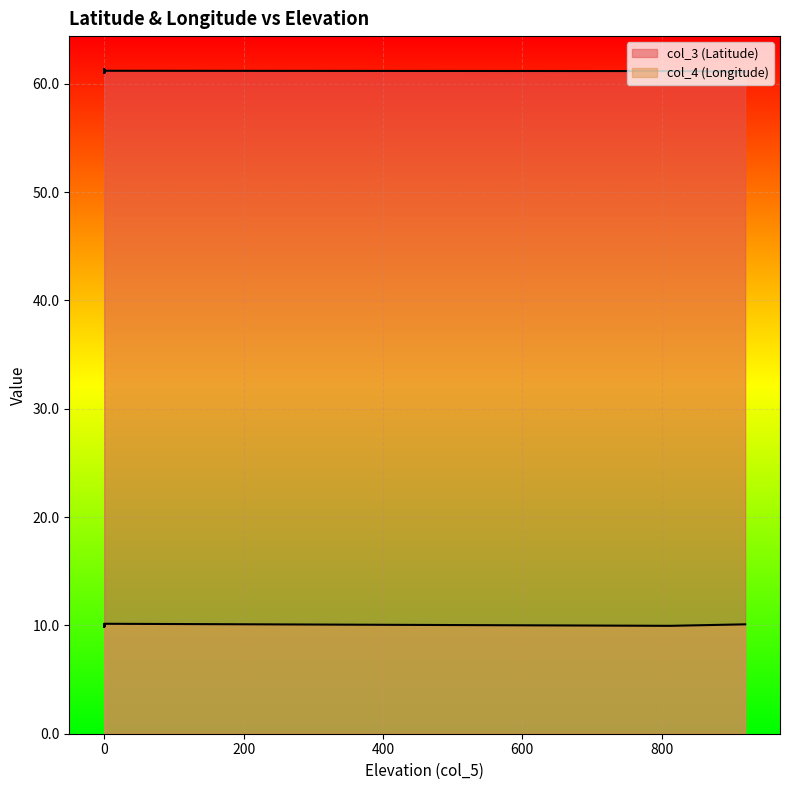

What is the lowest value of the col_4 (Longitude) series?

9.8